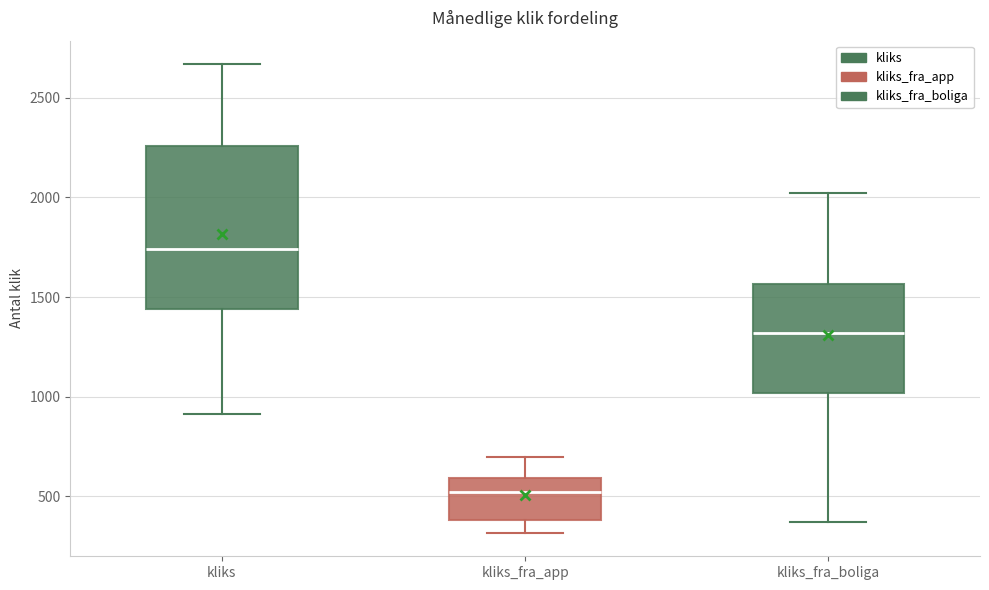

Reading left to right, read every box against the y-axis: the position of its median line, the range the box covers, and the ends of its whiskers. The values are not printed on the chart, so give them approximately, as read against the axis.

kliks: median 1750, box 1450 to 2250, whiskers 900 to 2650
kliks_fra_app: median 500, box 400 to 600, whiskers 300 to 700
kliks_fra_boliga: median 1300, box 1000 to 1550, whiskers 350 to 2000